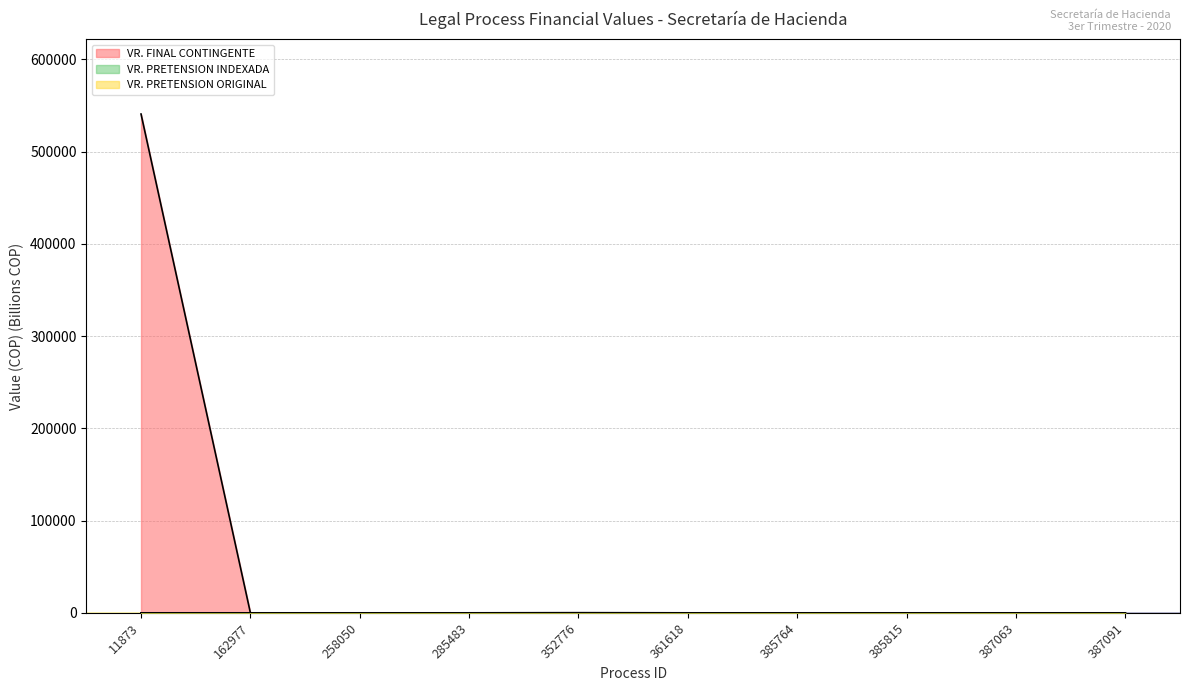

In VR. FINAL CONTINGENTE, how many points are lower than both neighbors (excluding endpoints)?

3